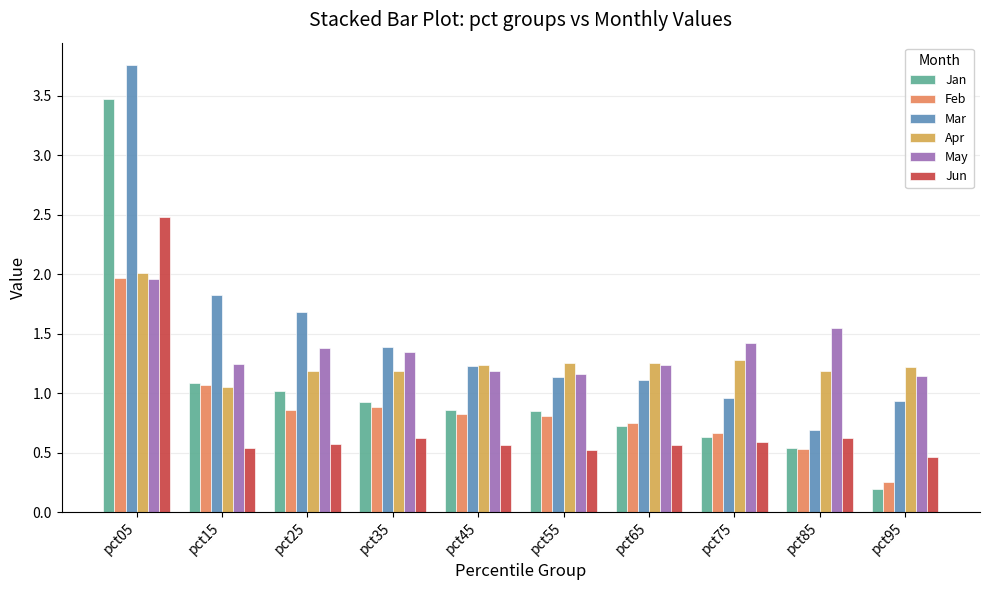

The Jan series shows 1.0 at pct85. True or false?

False